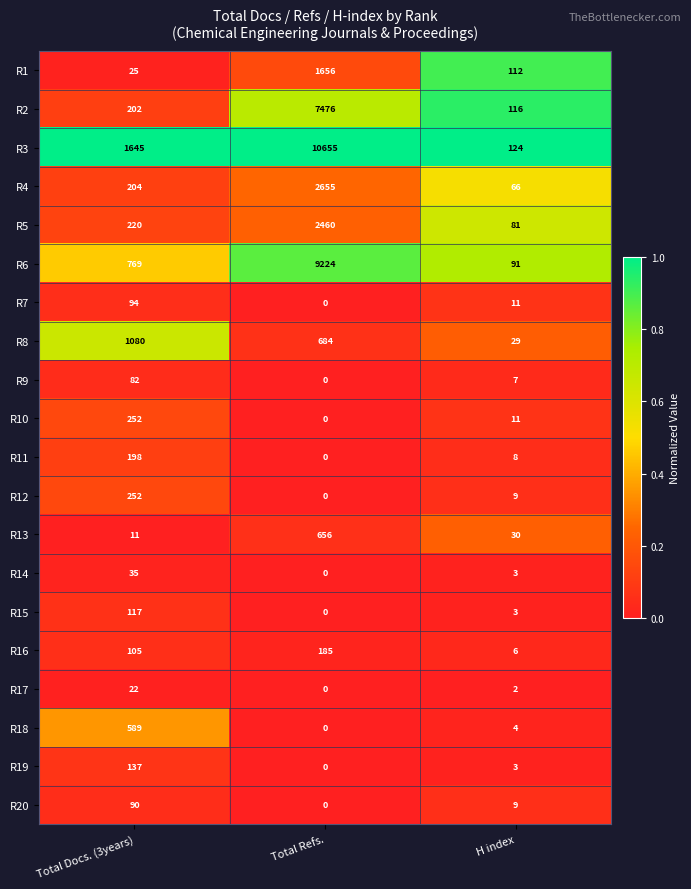

What is the total value across all series at H index?

725